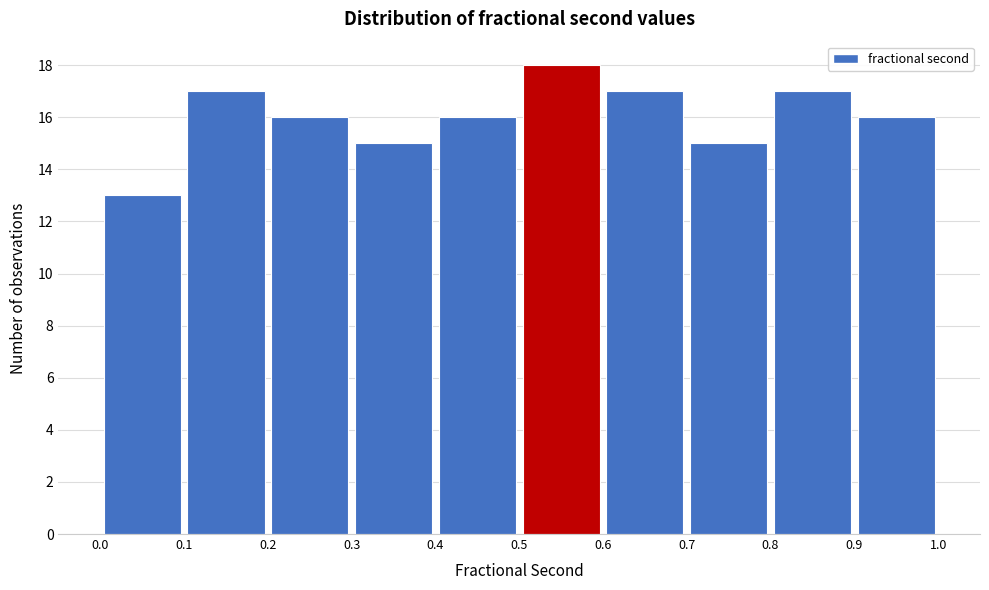

What is the height of the bar covering 0.7 to 0.8 on the x-axis? The values are not printed on the chart, so give them approximately, as read against the axis.

15